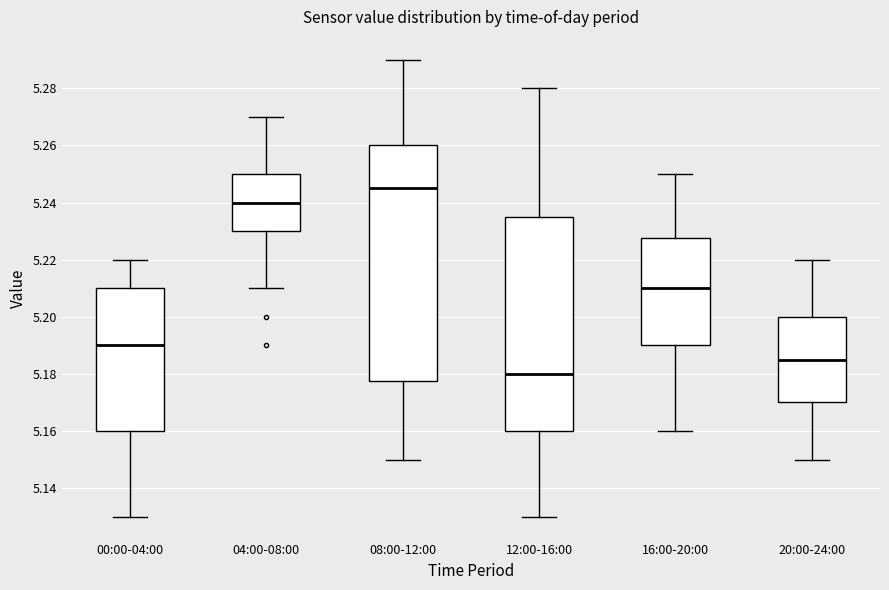

Reading left to right, read every box against the y-axis: the position of its median line, the range the box covers, and the ends of its whiskers. The values are not printed on the chart, so give them approximately, as read against the axis.

00:00-04:00: median 5.190, box 5.160 to 5.210, whiskers 5.130 to 5.220
04:00-08:00: median 5.240, box 5.230 to 5.250, whiskers 5.210 to 5.270
08:00-12:00: median 5.246, box 5.178 to 5.260, whiskers 5.150 to 5.290
12:00-16:00: median 5.180, box 5.160 to 5.236, whiskers 5.130 to 5.280
16:00-20:00: median 5.210, box 5.190 to 5.228, whiskers 5.160 to 5.250
20:00-24:00: median 5.186, box 5.170 to 5.200, whiskers 5.150 to 5.220